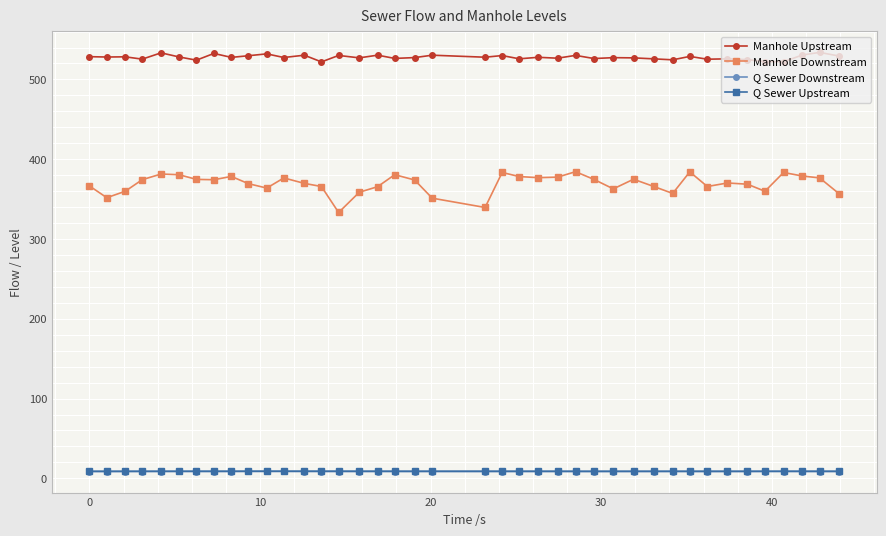

Which series has the largest total across all categories?

Manhole Upstream